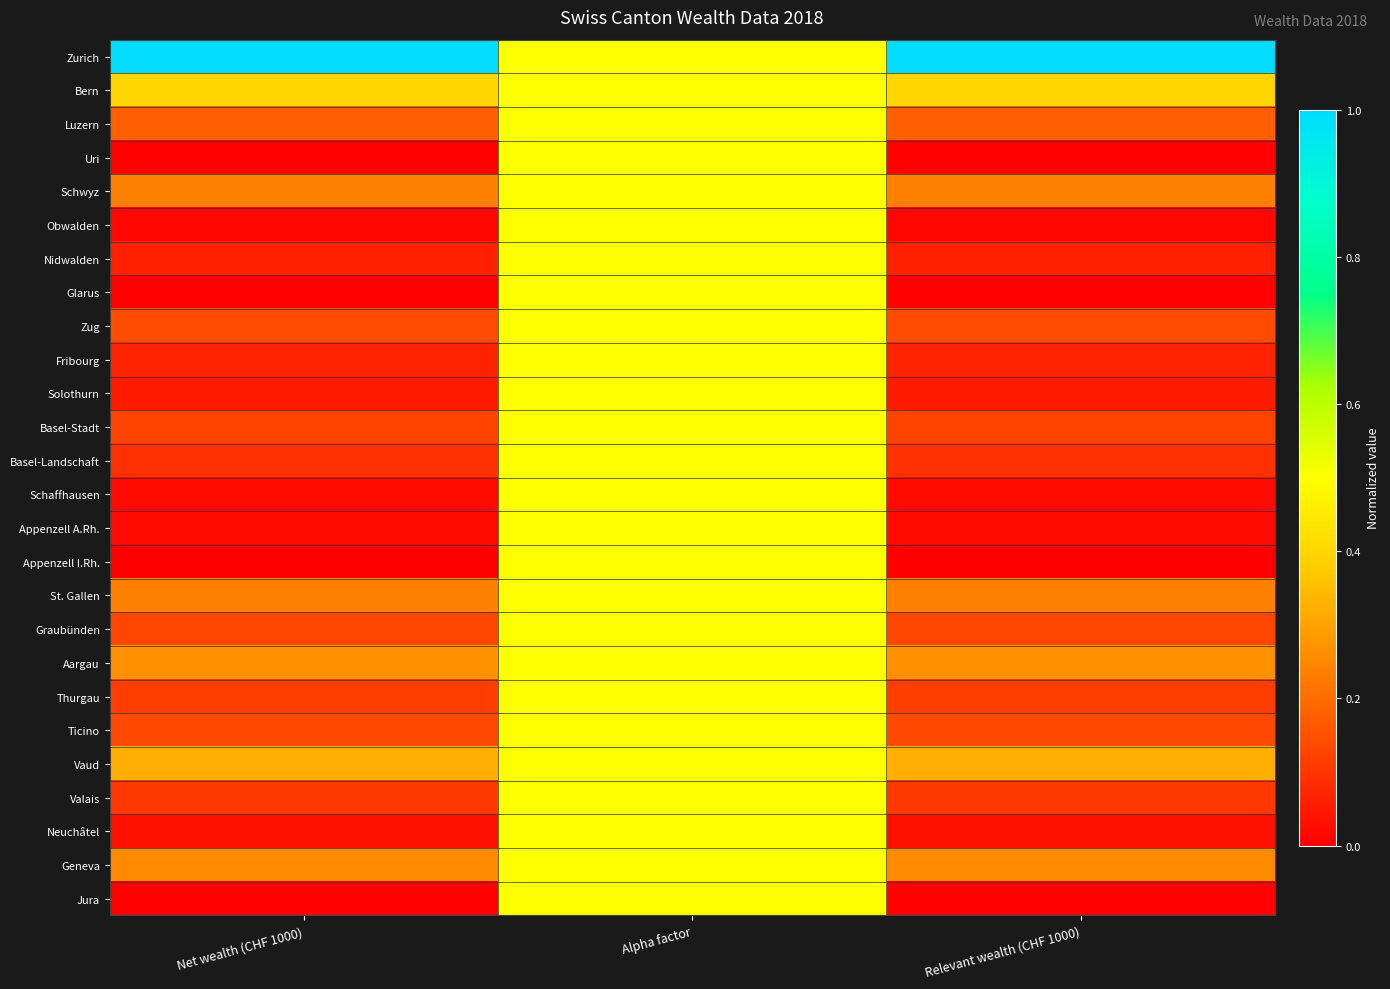

At how many categories does at least one series exceed 0?

3